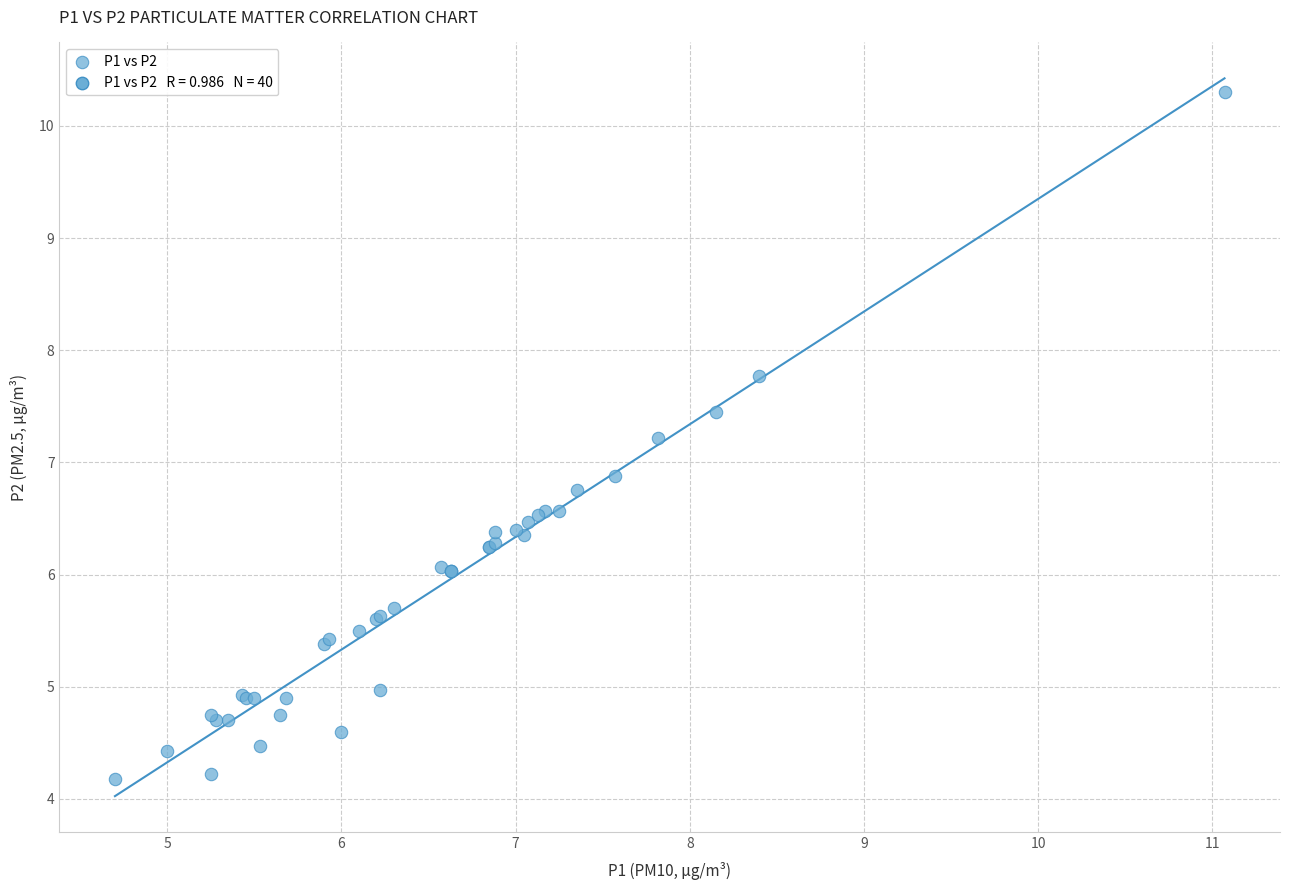

What Y value in the scatter plot is closest to 7?

6.9